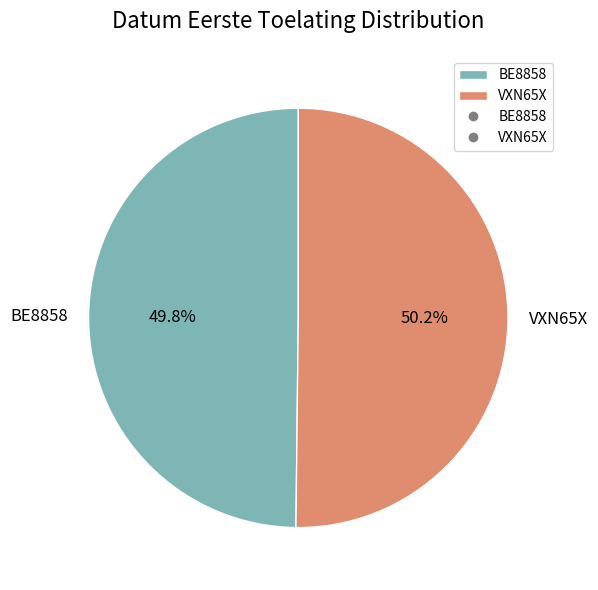

Combined, do VXN65X and BE8858 account for over 50%?

Yes